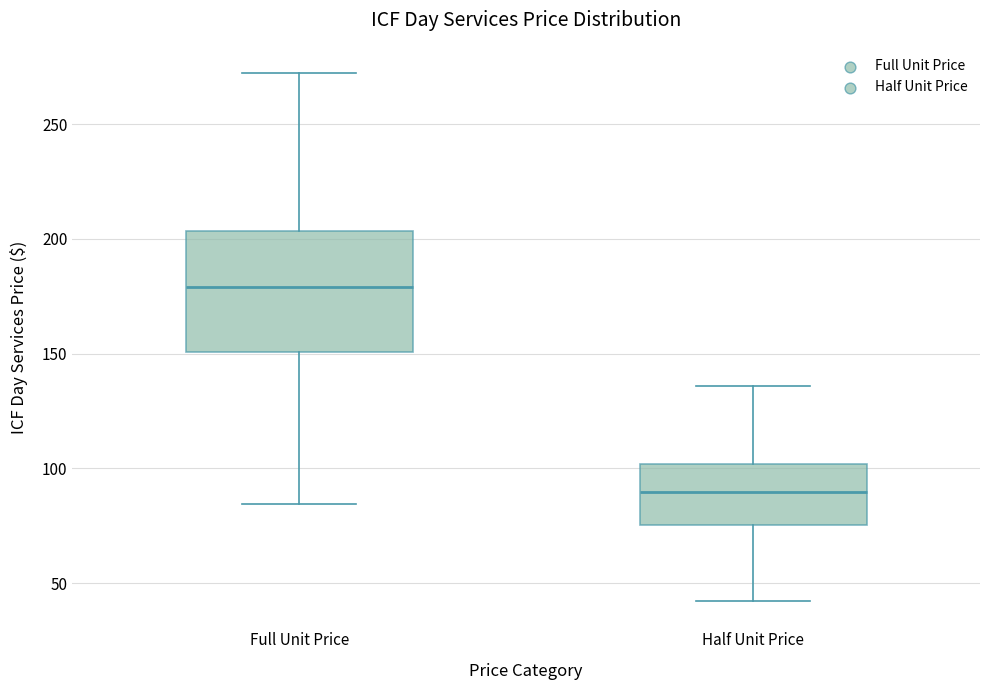

Reading left to right, read every box against the y-axis: the position of its median line, the range the box covers, and the ends of its whiskers. The values are not printed on the chart, so give them approximately, as read against the axis.

Full Unit Price: median 180, box 150 to 205, whiskers 85 to 270
Half Unit Price: median 90, box 75 to 100, whiskers 40 to 135